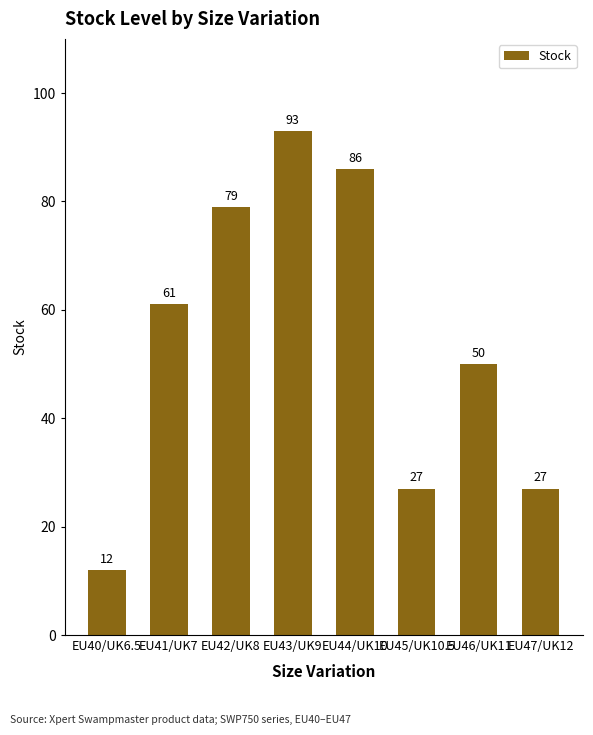

True or false: the data shows 37 at EU47/UK12.

False